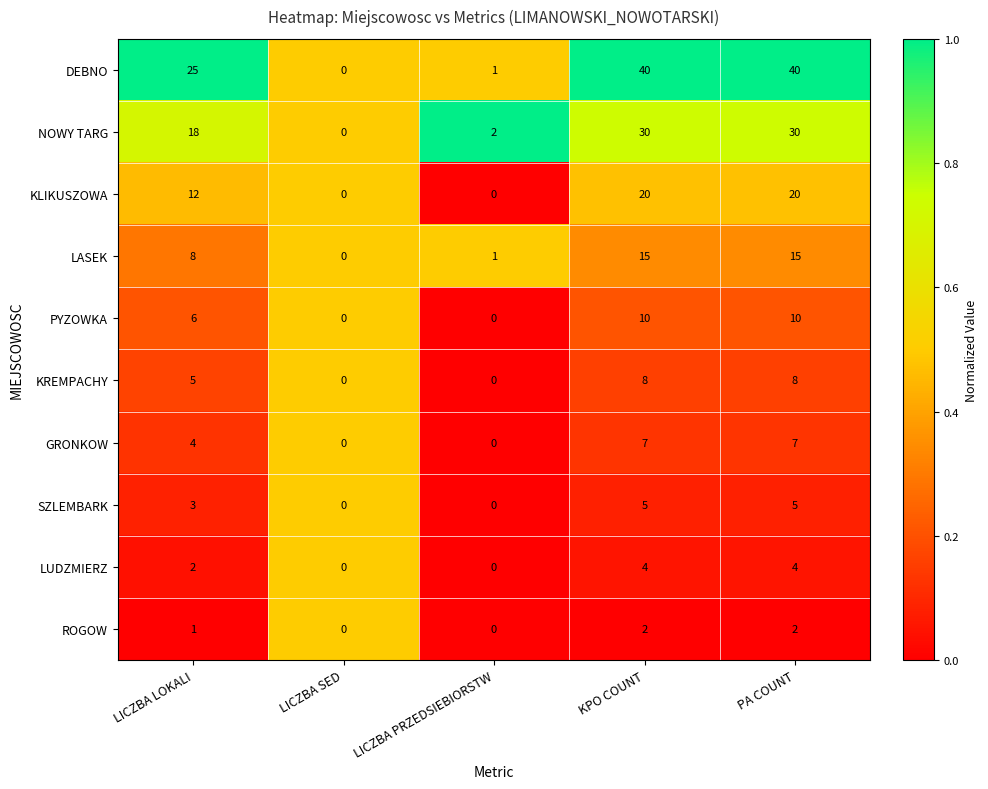

How many categories are shown in the chart?

5